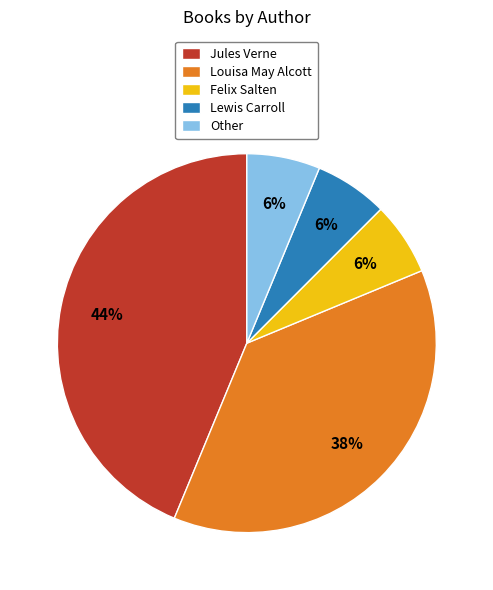

To the nearest percent, what is the average slice percentage?

20%